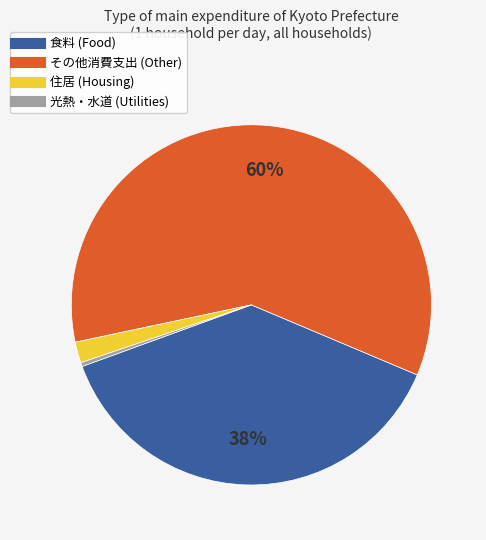

To the nearest percent, what is the average slice percentage?

25%